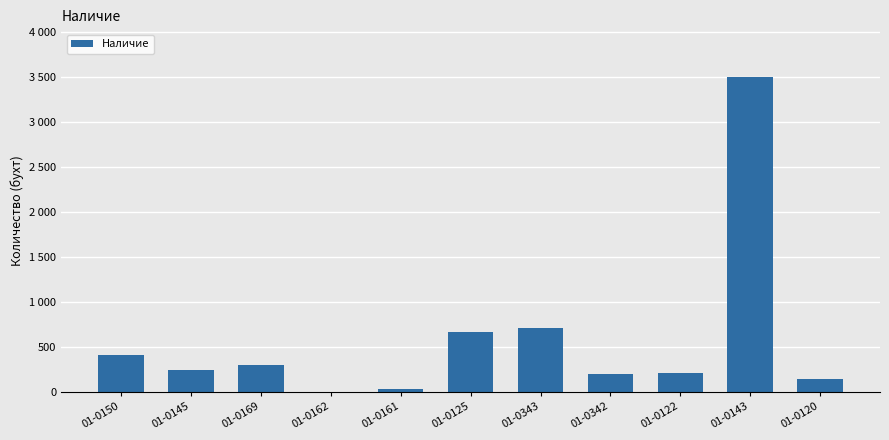

At which label is the value closest to 1753?

01-0343